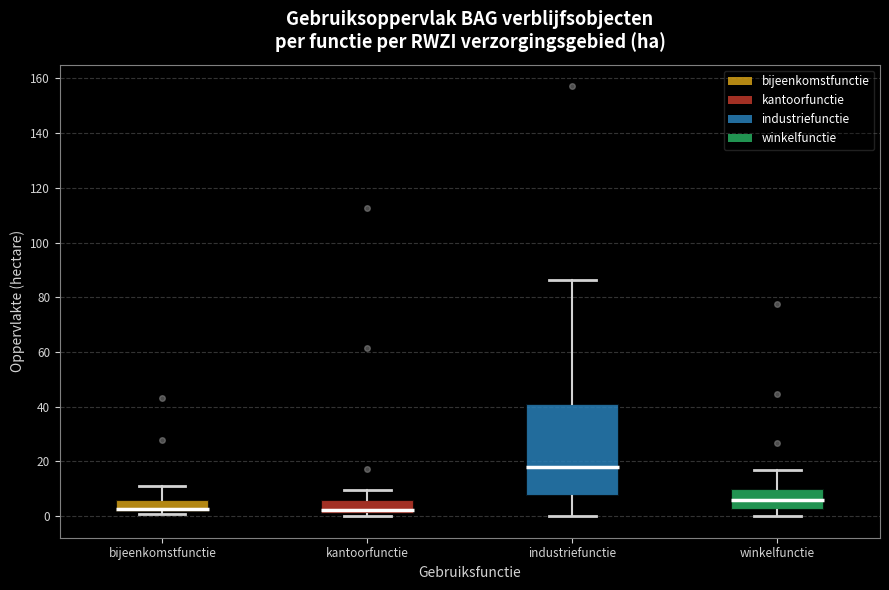

Reading left to right, transcribe this box plot: for each box, give where its median line is, the range the box spans, and where its two whiskers end, as read against the y-axis. The values are not printed on the chart, so give them approximately, as read against the axis.

bijeenkomstfunctie: median 2 (just above the box's lower edge), box 2 to 6, whiskers 0 to 12
kantoorfunctie: median 2, box 0 to 6, whiskers 0 (just below the box's lower edge) to 10
industriefunctie: median 18, box 8 to 42, whiskers 0 to 86
winkelfunctie: median 6, box 2 to 10, whiskers 0 to 16